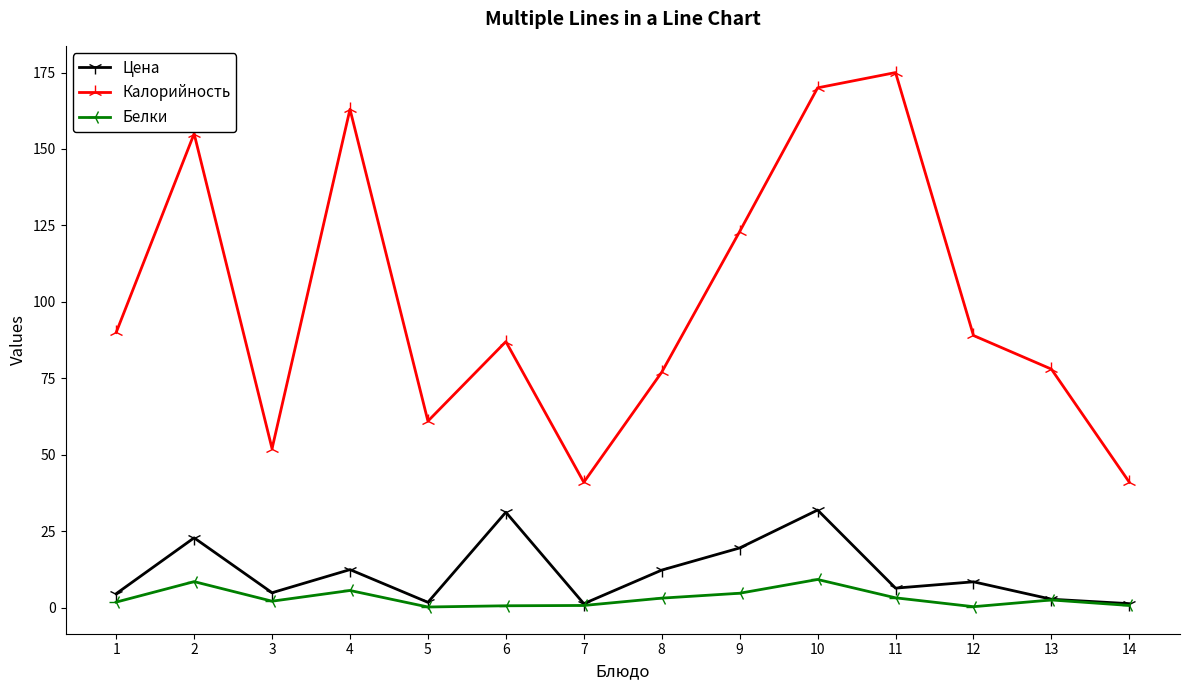

Rank the series by their maximum value, from lowest to highest.

Белки, Цена, Калорийность